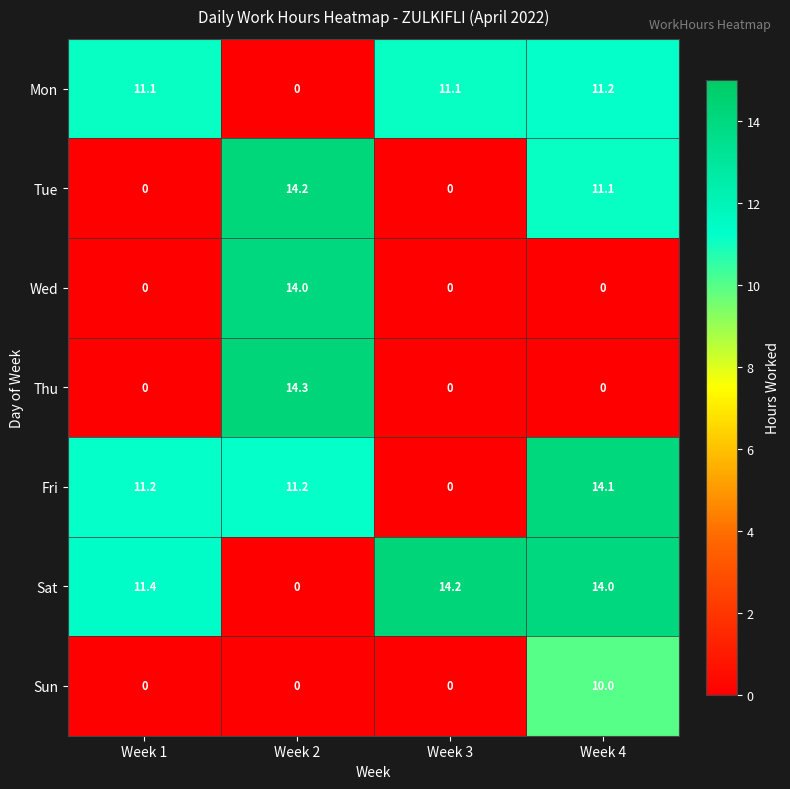

What is the total value across all series at Week 4?

60.4